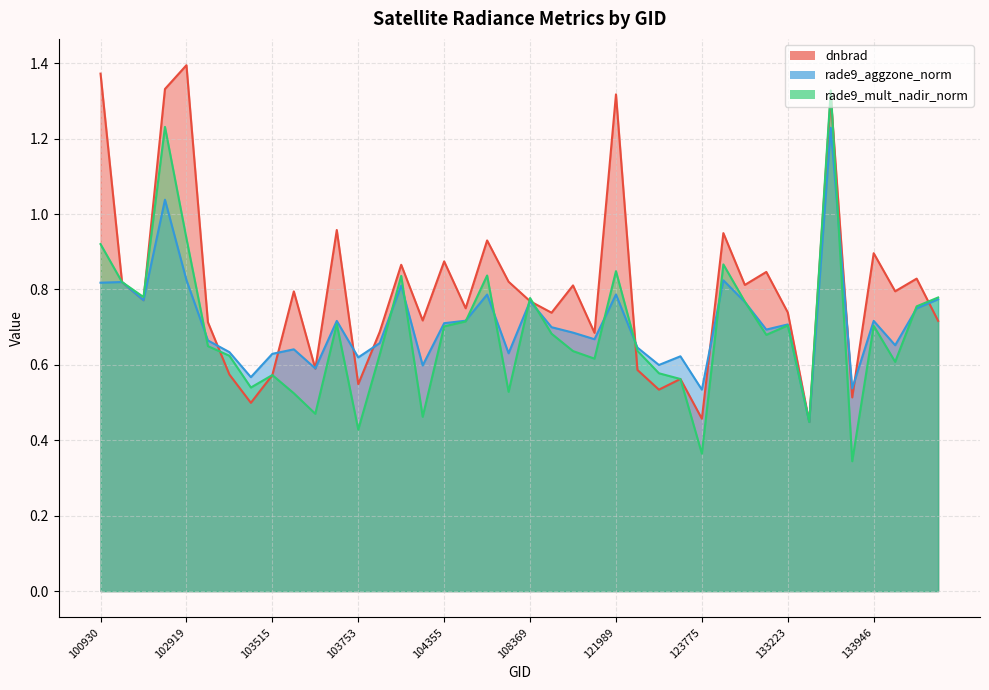

What is the difference between the rade9_mult_nadir_norm values at 134138 and 133405?

0.3